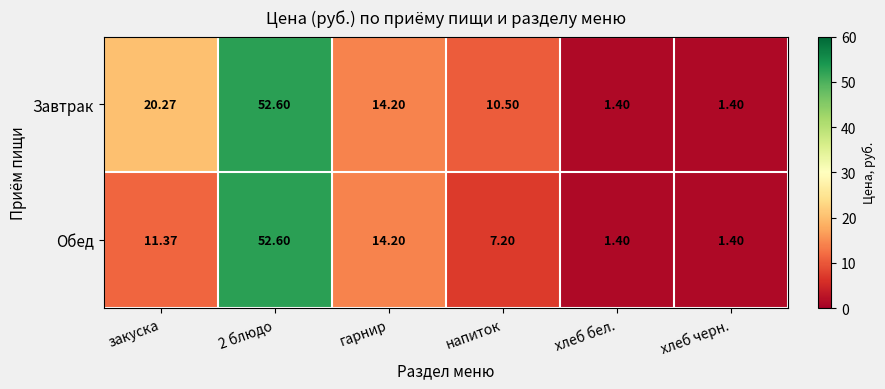

What is the greatest value displayed?

52.6